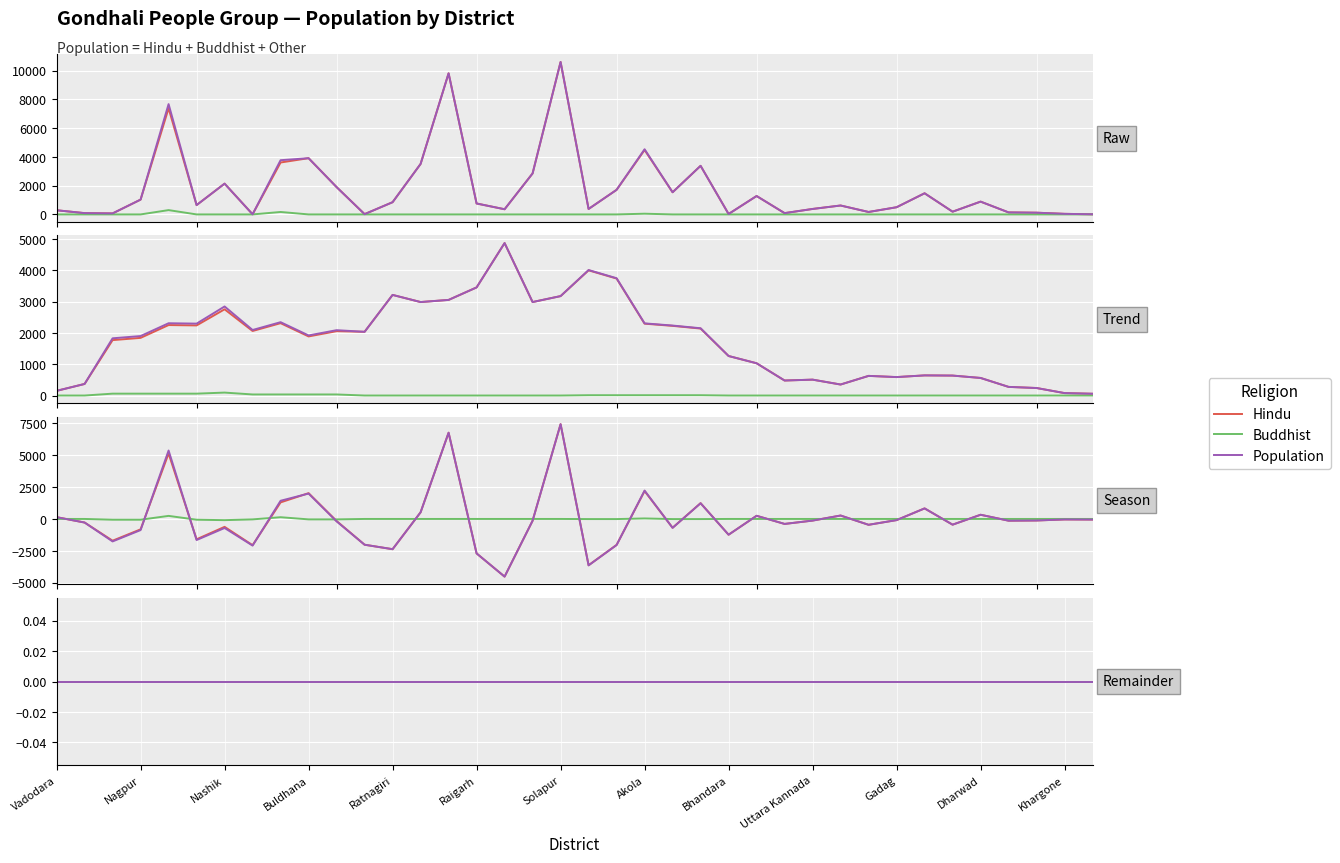

At which label is Hindu closest to 5305?

Akola